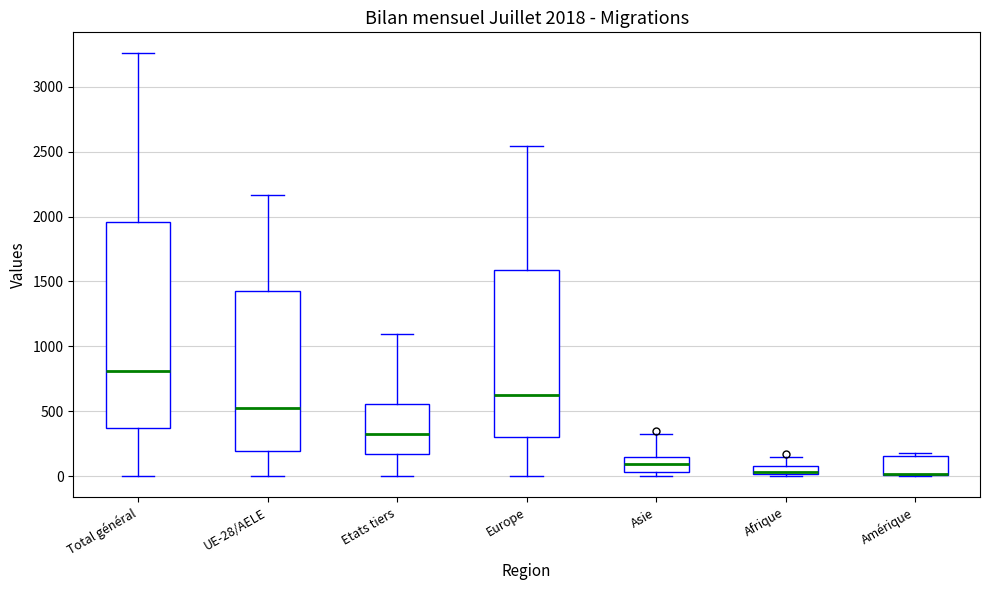

Which box is the tallest, from its lower edge to its upper edge?

Total général